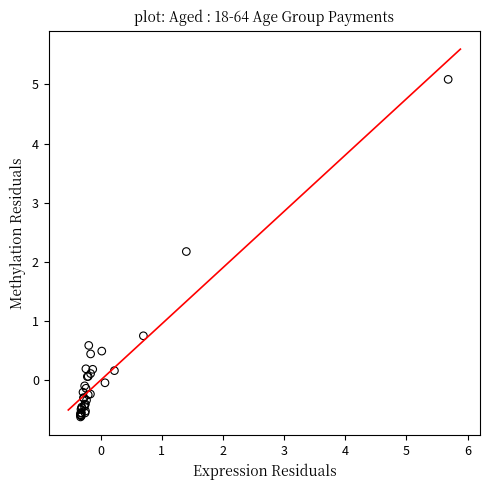

What Y value in the scatter plot is closest to 2?

2.2